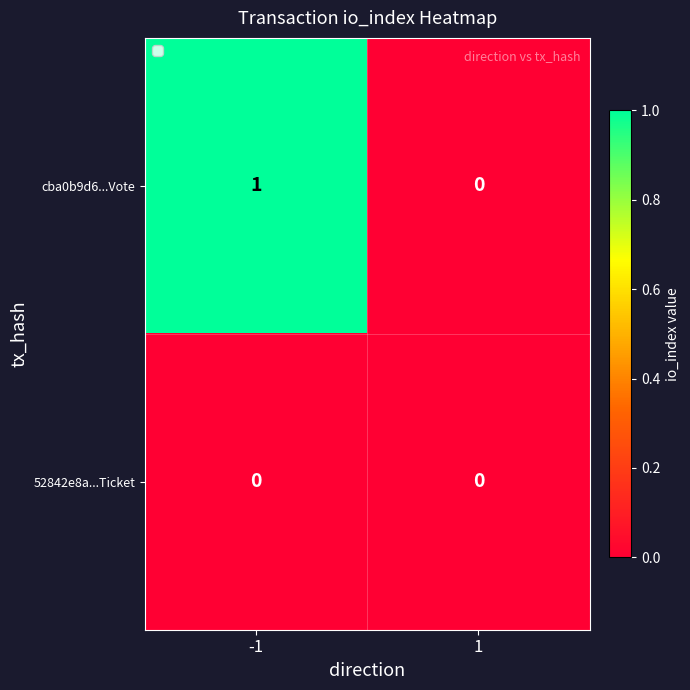

The 52842e8a...Ticket series shows 0 at 1. True or false?

True